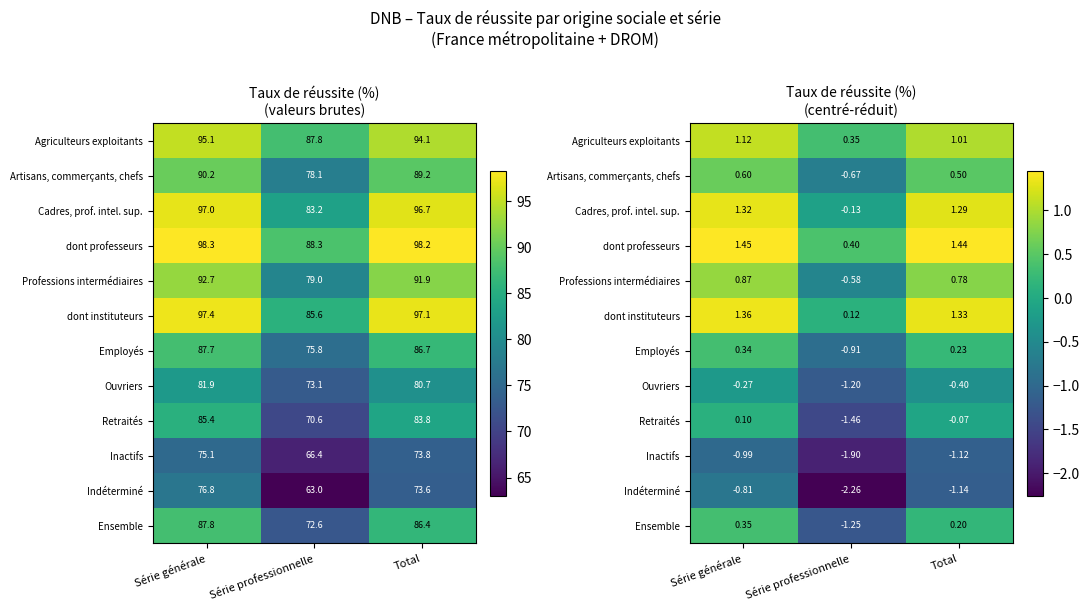

What is the approximate value of Retraités at Série professionnelle?

-1.5